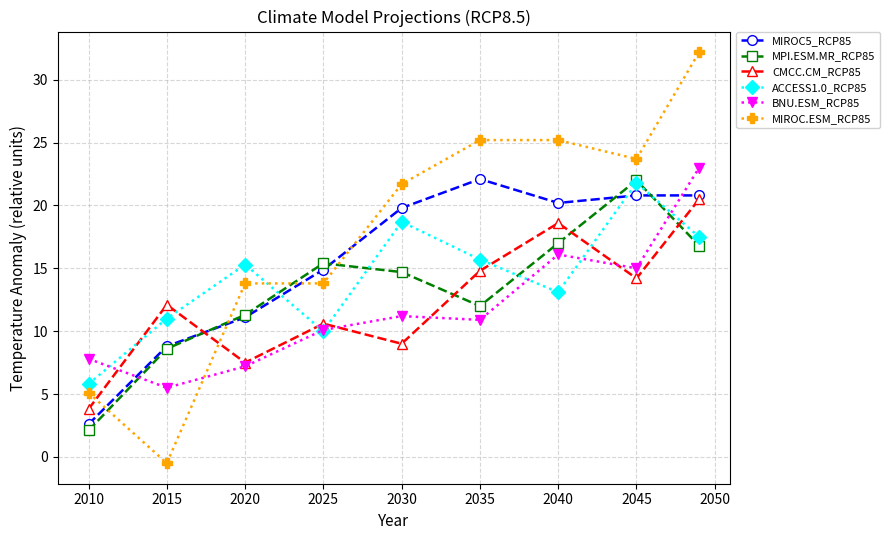

Which series ends up on top after the final intersection of MIROC5_RCP85 and ACCESS1.0_RCP85?

MIROC5_RCP85